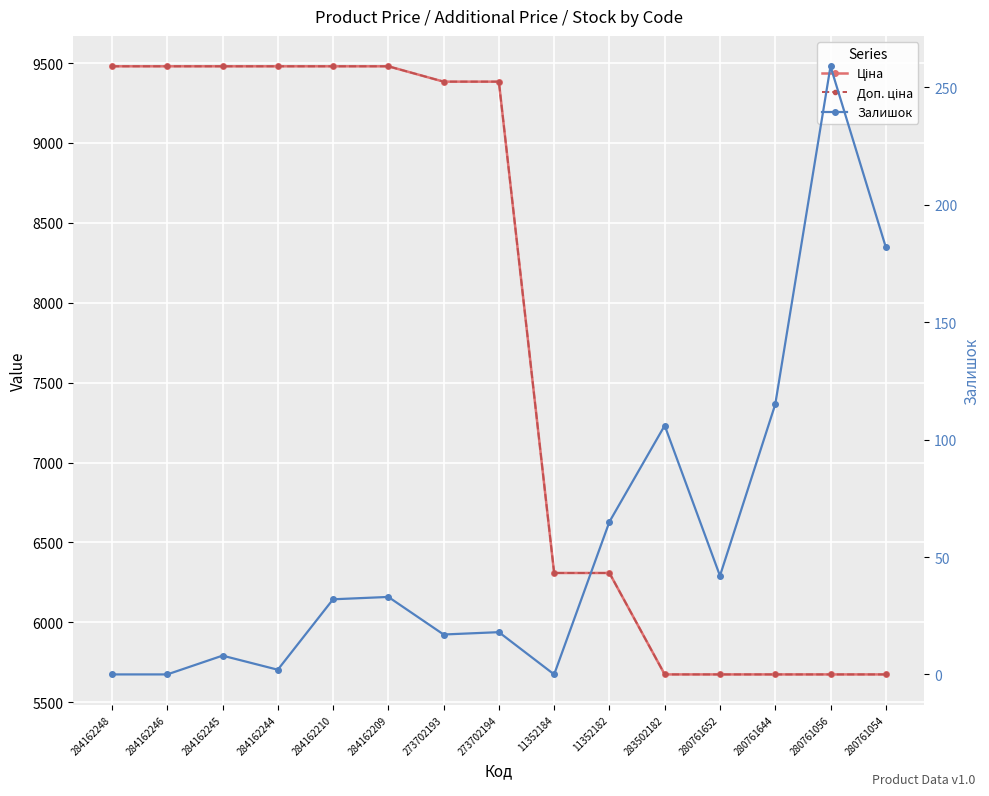

What position from the right is 273702194?

8